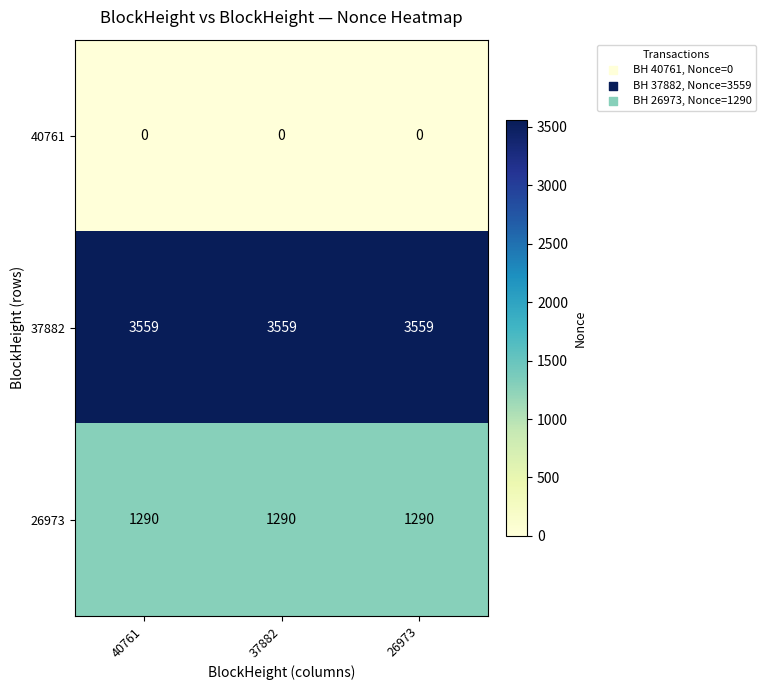

Rank the series by their maximum value, from lowest to highest.

40761, 26973, 37882